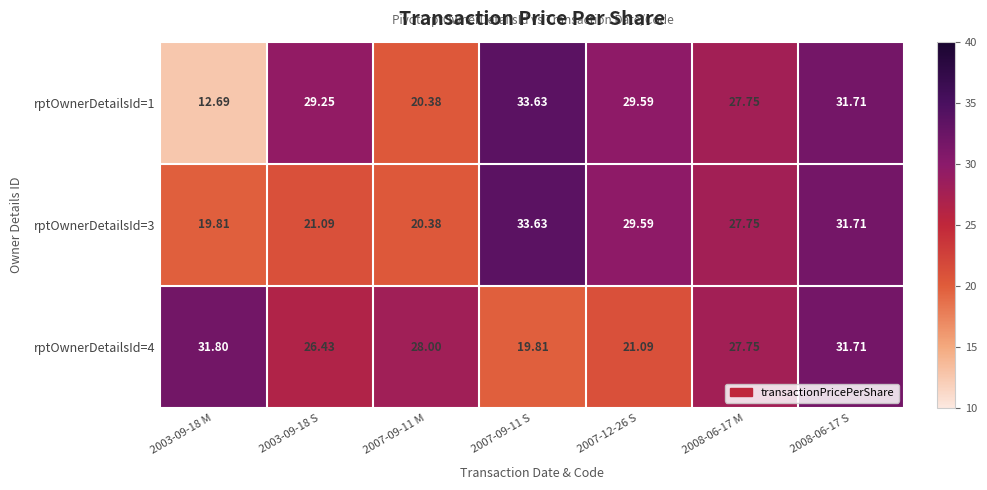

Which series has the largest total across all categories?

rptOwnerDetailsId=4